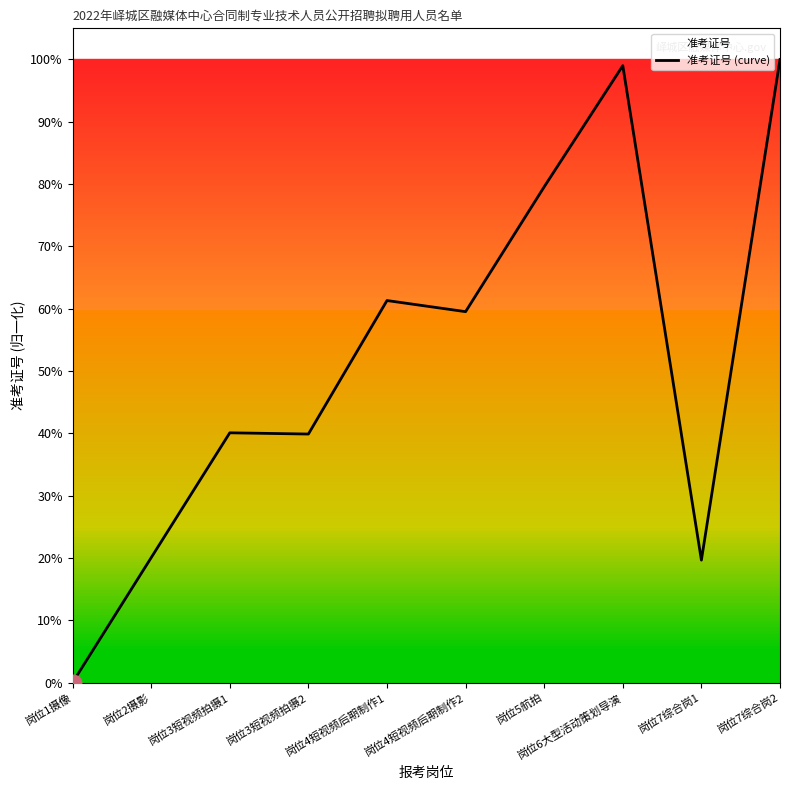

Reading left to right, transcribe all the data shown in this chart.

岗位1摄像=0.0	岗位2摄影=0.2	岗位3短视频拍摄1=0.4	岗位3短视频拍摄2=0.4	岗位4短视频后期制作1=0.6	岗位4短视频后期制作2=0.6	岗位5航拍=0.8	岗位6大型活动策划导演=1.0	岗位7综合岗1=0.2	岗位7综合岗2=1.0